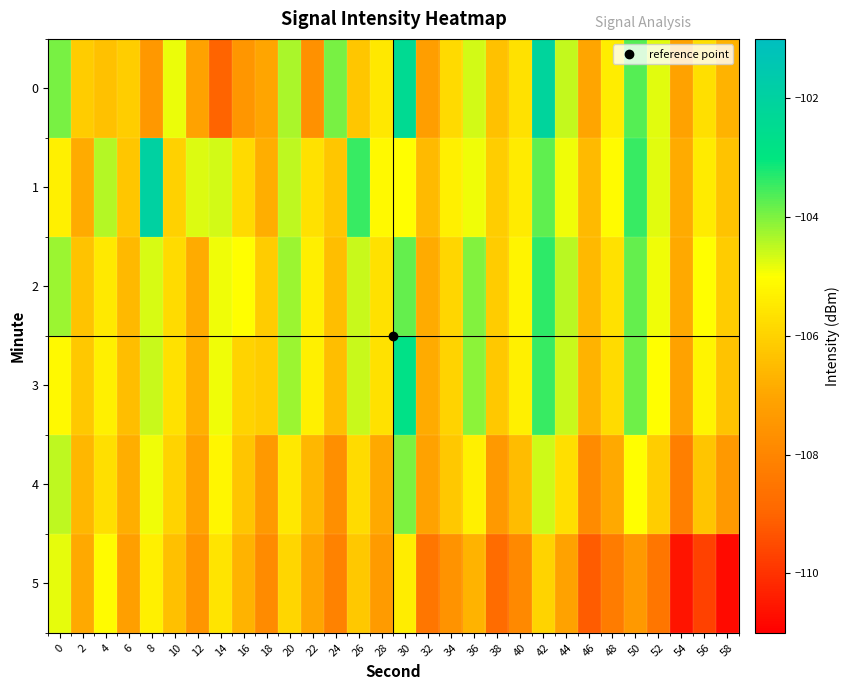

Rank the series by their maximum value, from lowest to highest.

5, 4, 2, 3, 0, 1